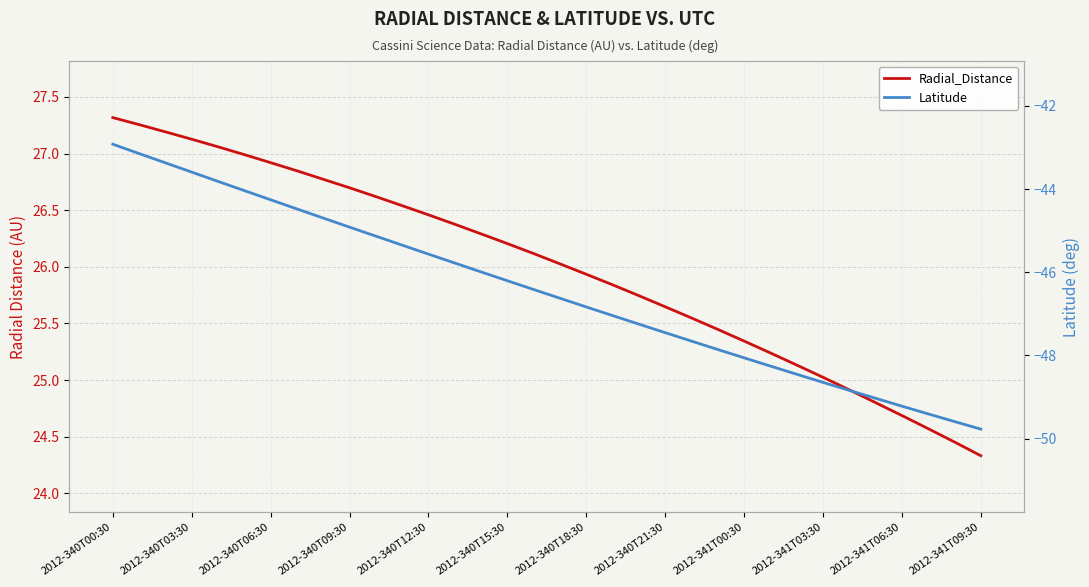

True or false: Radial_Distance and Latitude intersect in this chart.

False